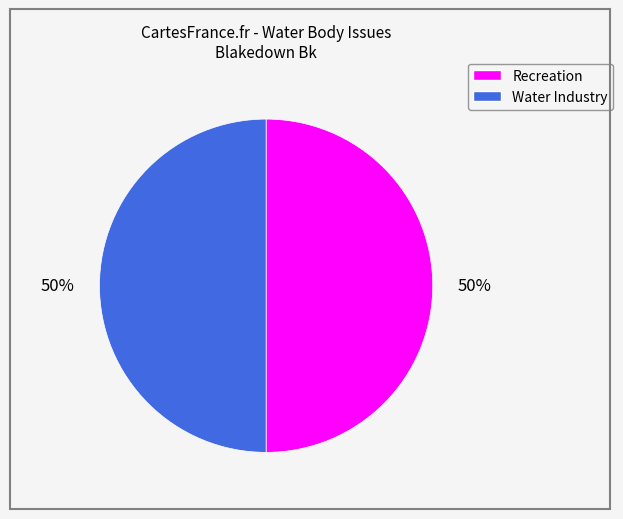

Approximately how many times larger is the value at Recreation compared to Water Industry?

1.0